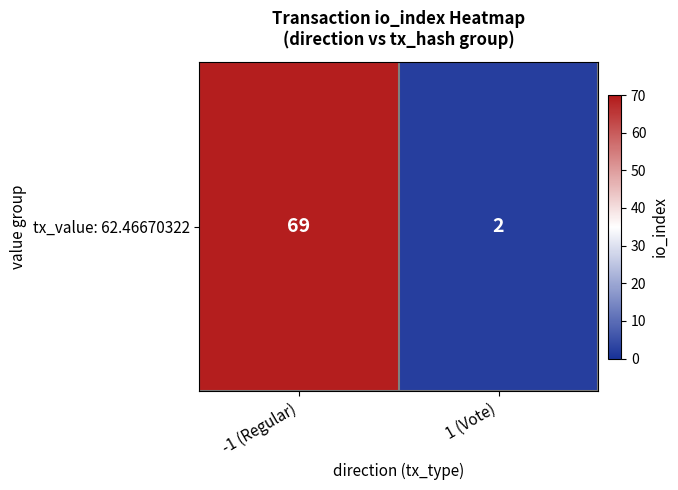

List the labels in order of value, largest first.

-1 (Regular), 1 (Vote)